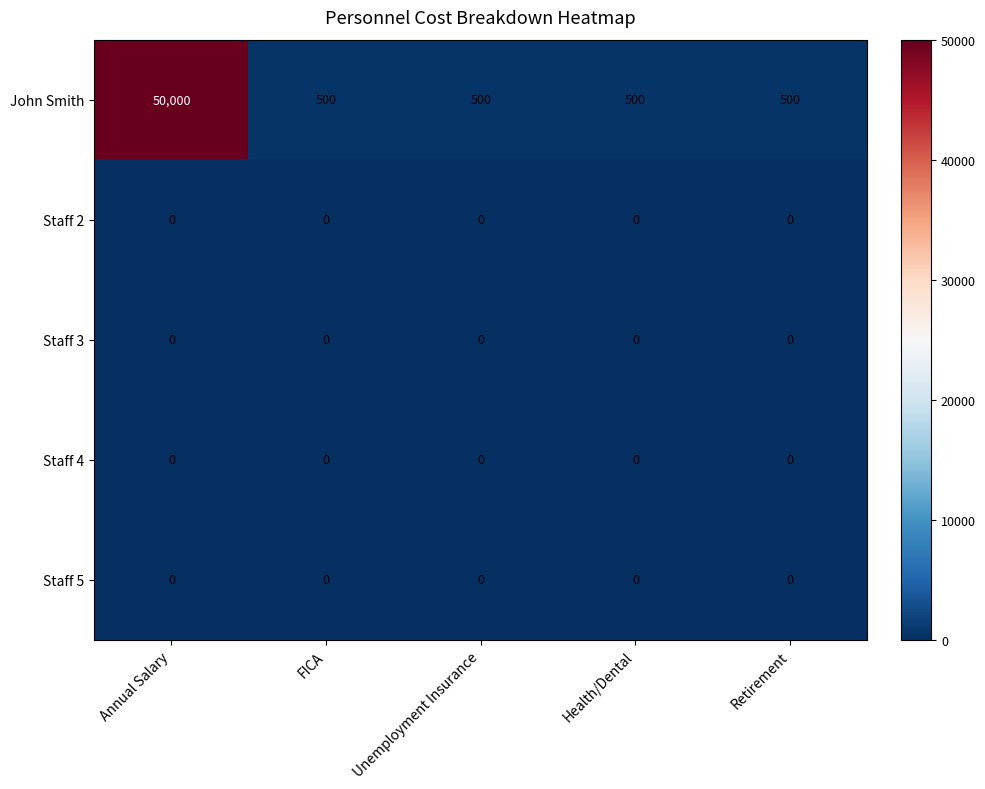

What is the total value across all series at Annual Salary?

50000